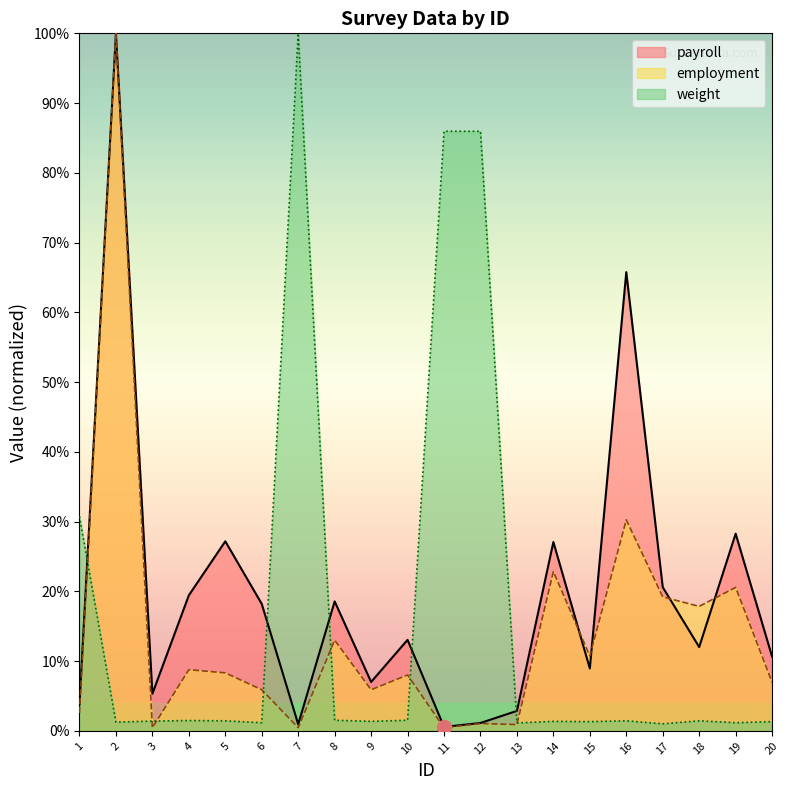

What is the difference between the second highest and minimum values in the employment series?

0.3